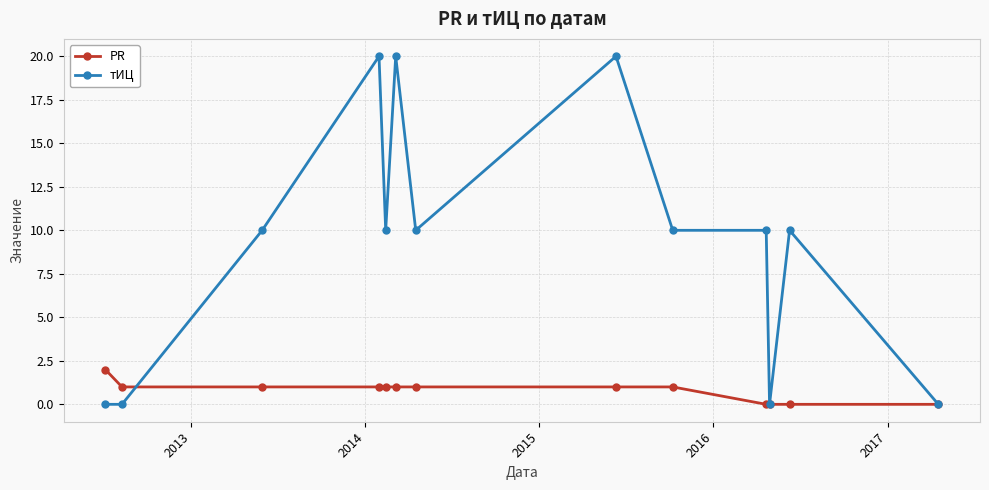

List the series in order of their overall mean, lowest first.

PR, тИЦ